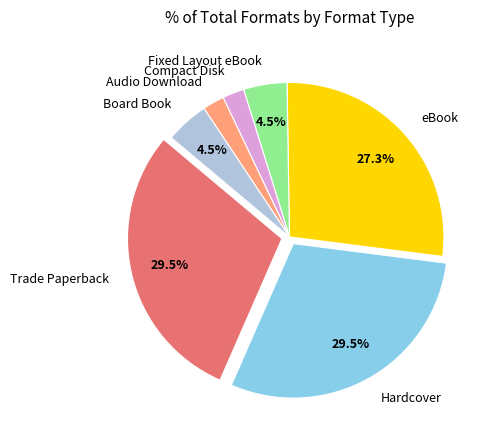

Which has a higher value, Fixed Layout eBook or Hardcover?

Hardcover